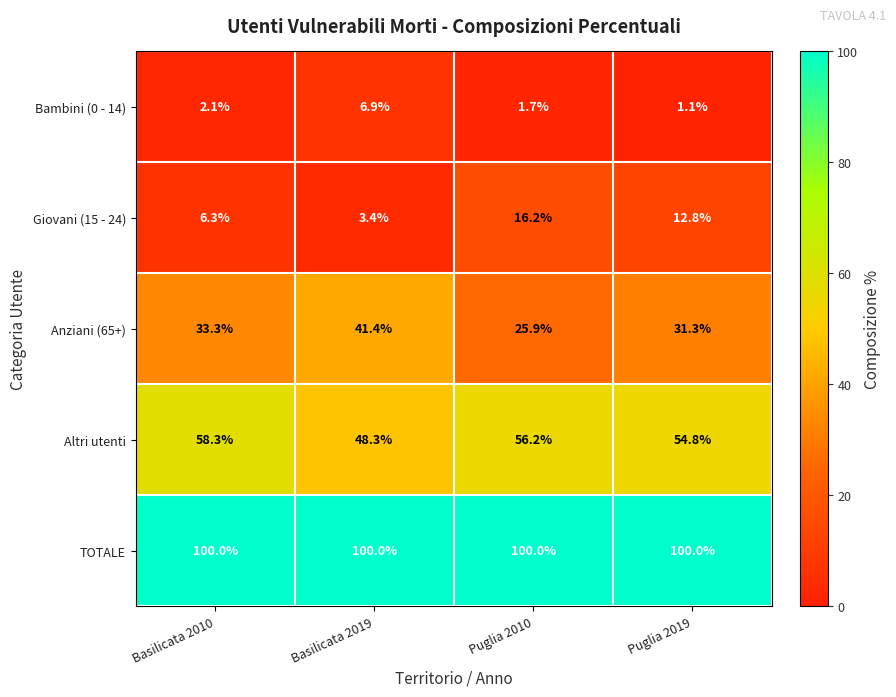

The Altri utenti series shows 88.7 at Puglia 2010. True or false?

False